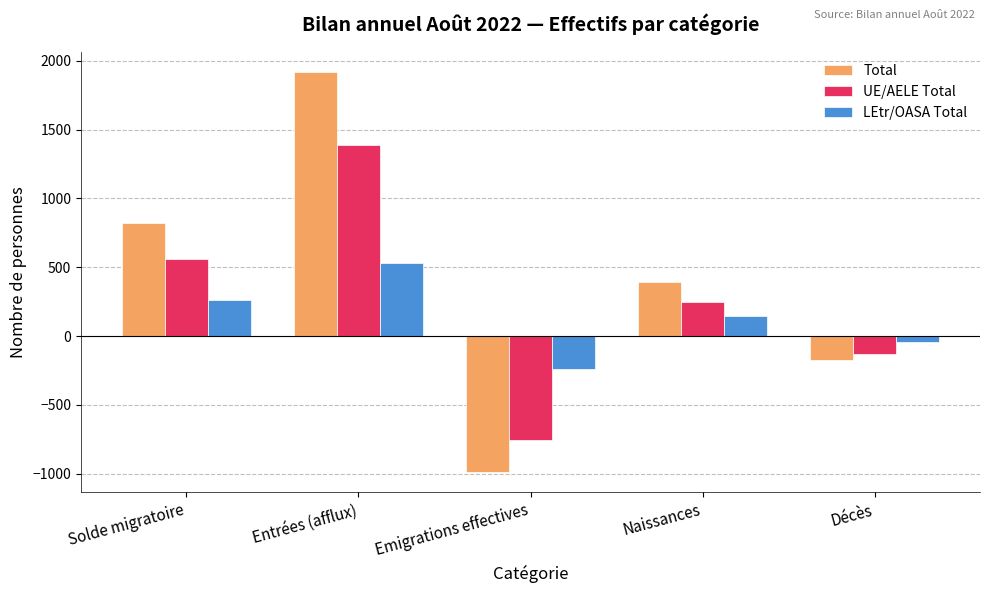

What is the total value across all series at Solde migratoire?

1642